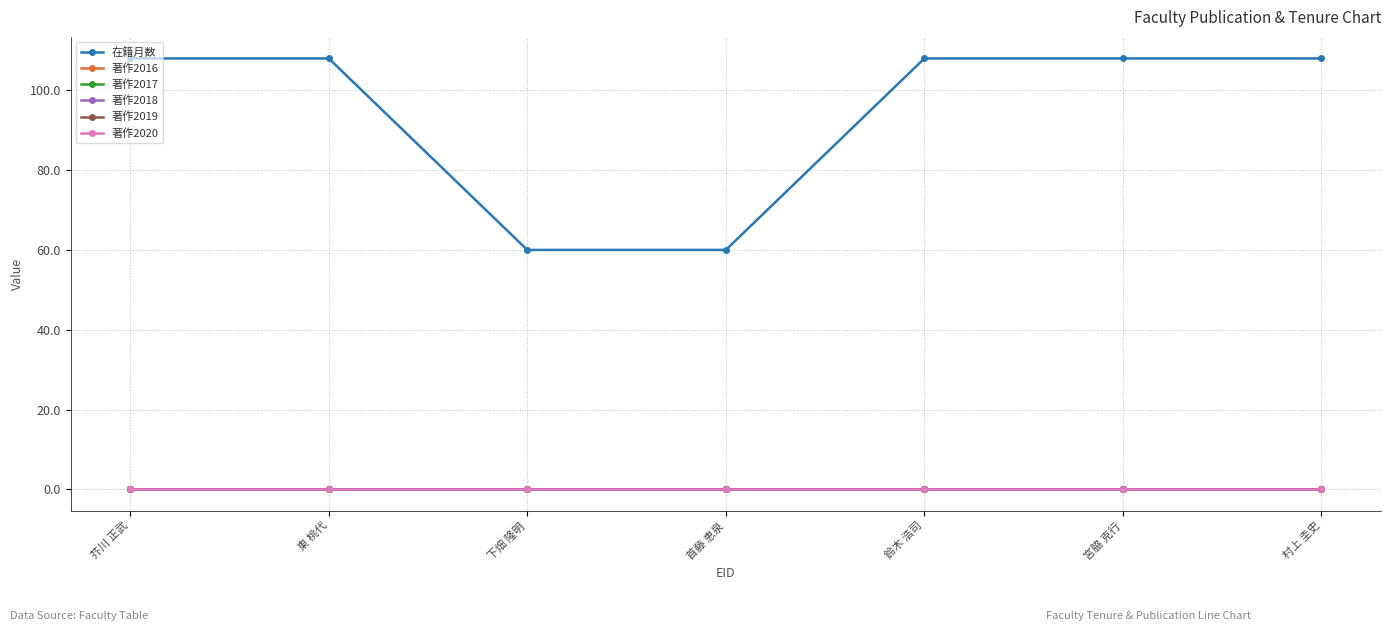

Is the value of 著作2018 at 芥川 正武 greater than the value of 著作2019 at 村上 圭史?

No